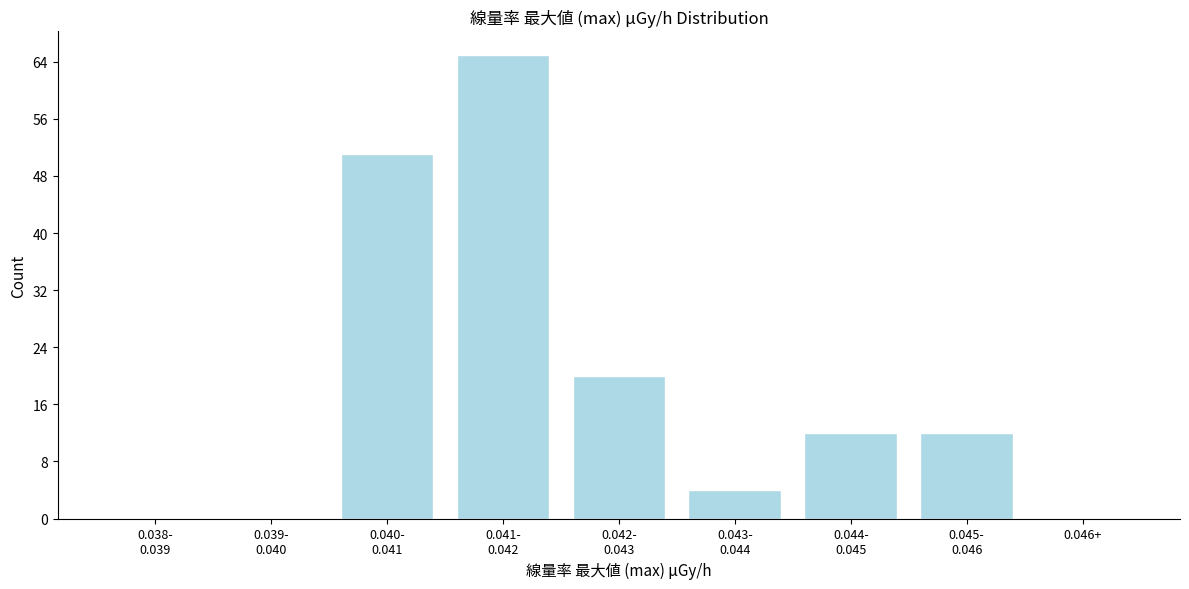

What is the maximum value shown in the chart?

65